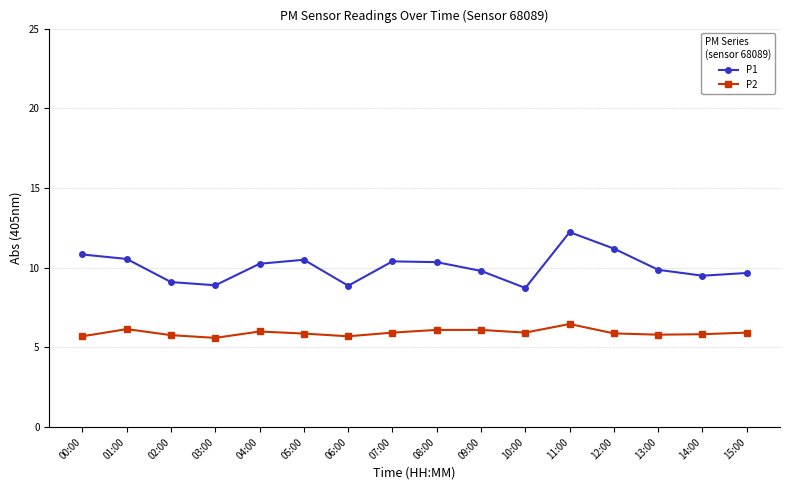

What is the sum of the P1 values at 07:00 and 00:00?

21.2